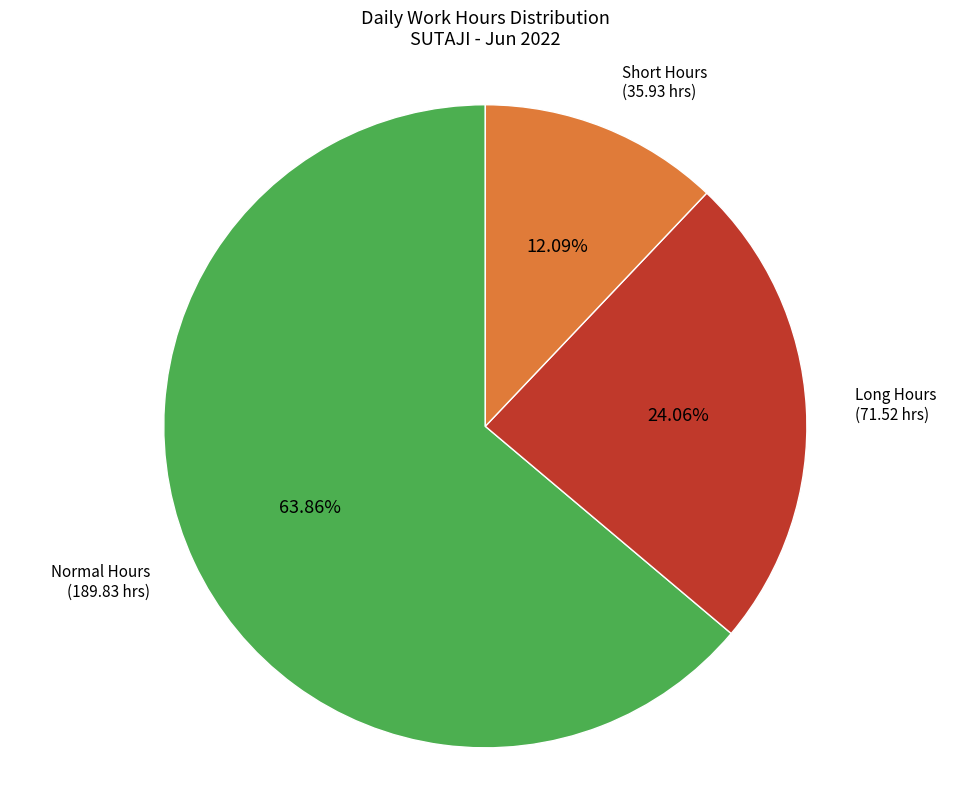

Does any single category account for the majority?

Yes